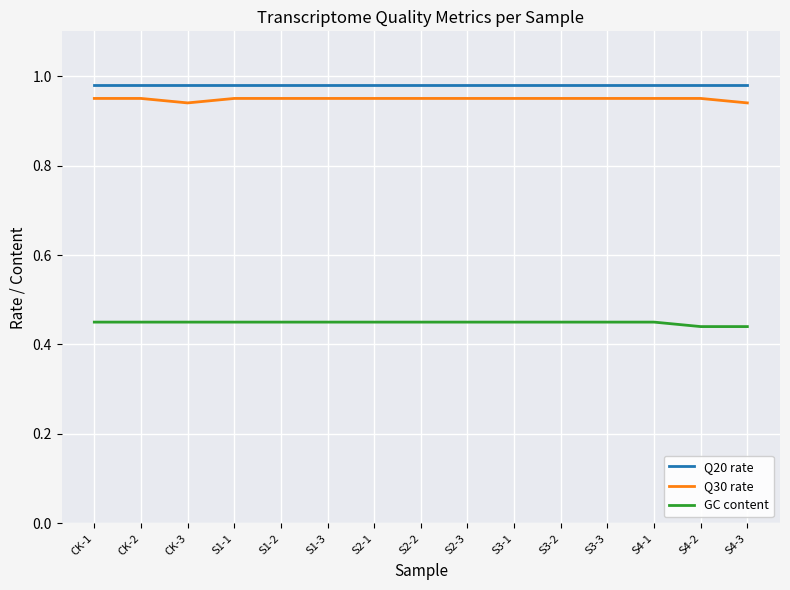

True or false: Q20 rate and Q30 rate intersect in this chart.

False